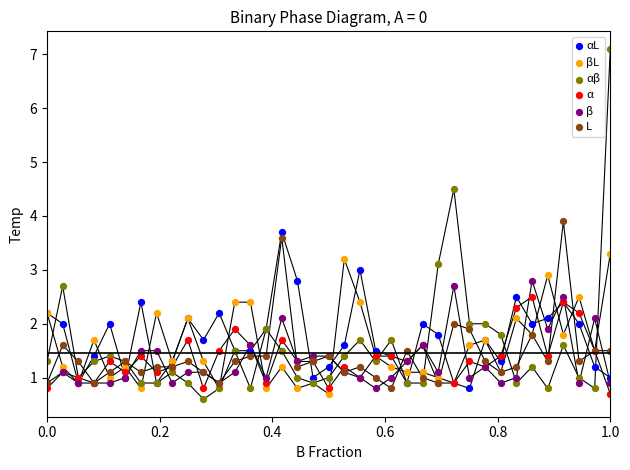

Which series reaches the maximum Y coordinate?

αβ